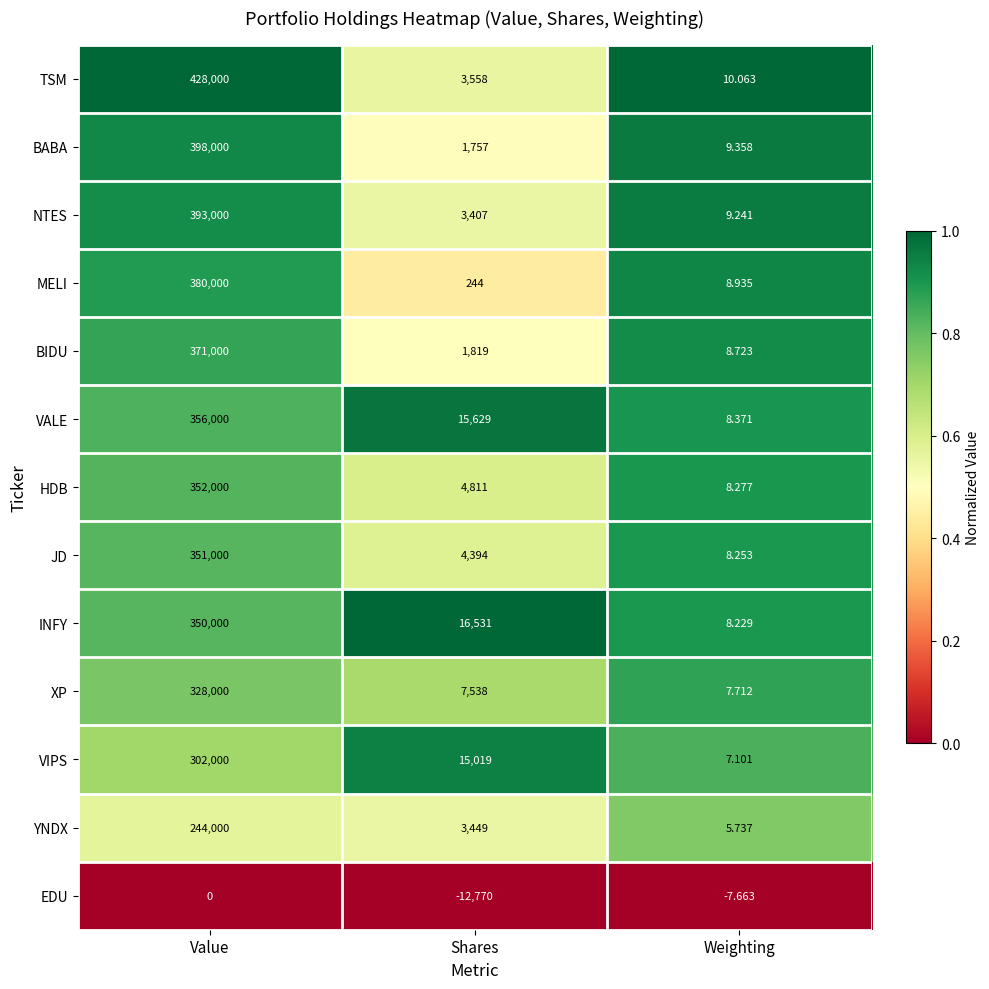

Which series has the largest total across all categories?

TSM